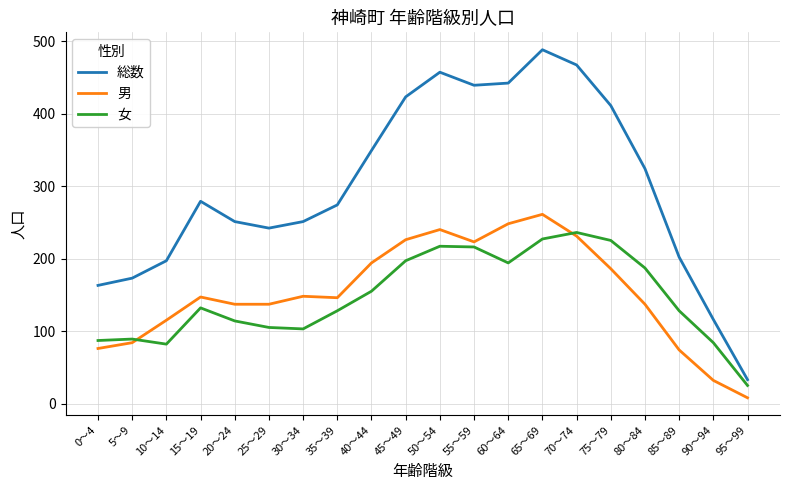

The 総数 series shows 457 at 50～54. True or false?

True